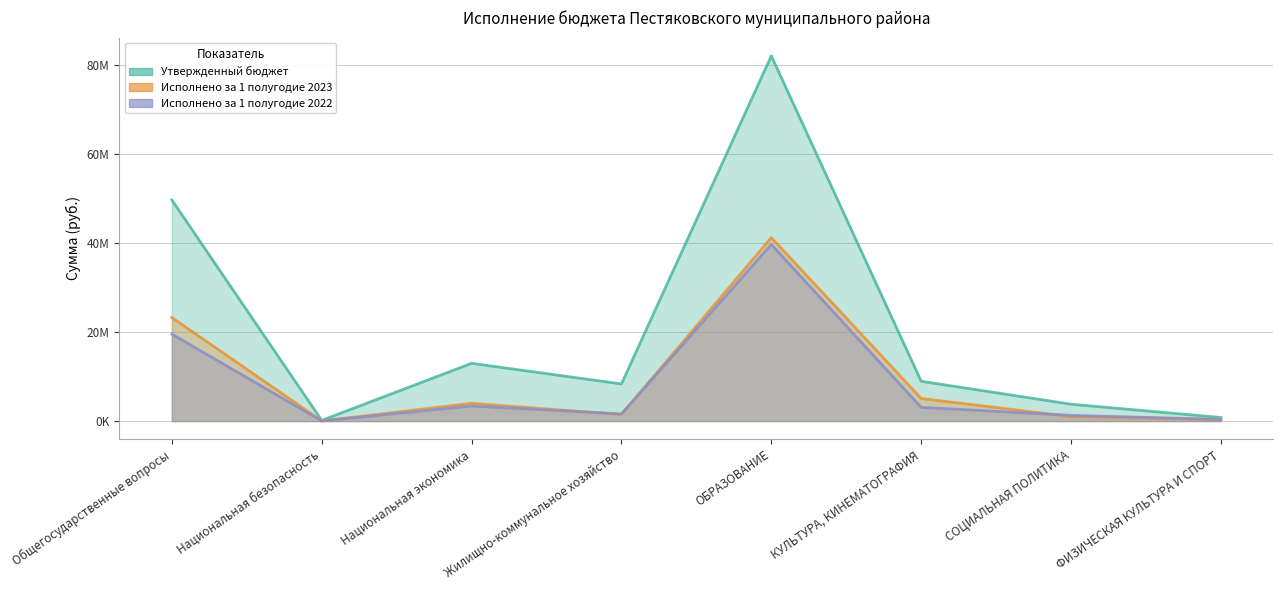

Reading left to right, extract all data points from this chart.

Утвержденный бюджет: 49618453.9	152672.5	12957714.8	8335721.2	81958040.4	8931735.7	3788567.0	796745.0
Исполнено за 1 полугодие 2023: 23235001.8	38172.4	3981037.2	1477532.9	41183137.5	5072289.4	1010013.6	345024.2
Исполнено за 1 полугодие 2022: 19516990.2	18085.8	3388921.0	1601921.1	39649995.2	3085228.6	1282271.9	361824.7